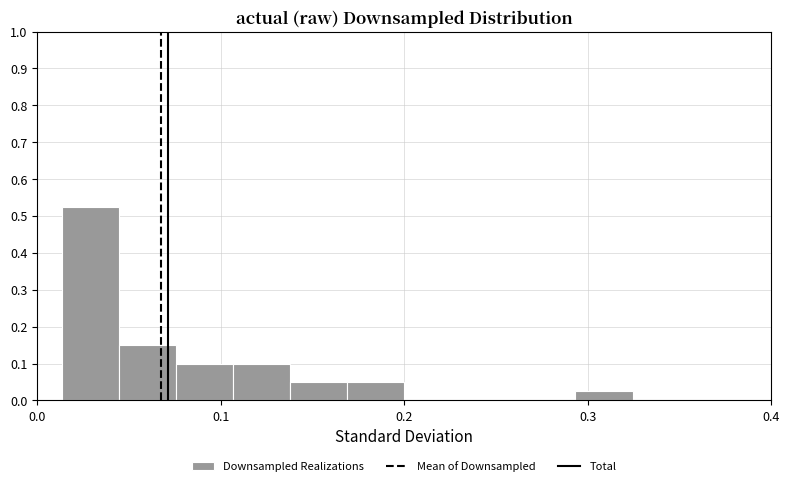

Around what value on the x-axis is the tallest bar? Give the approximate position of its centre, as read against the axis.

0.03